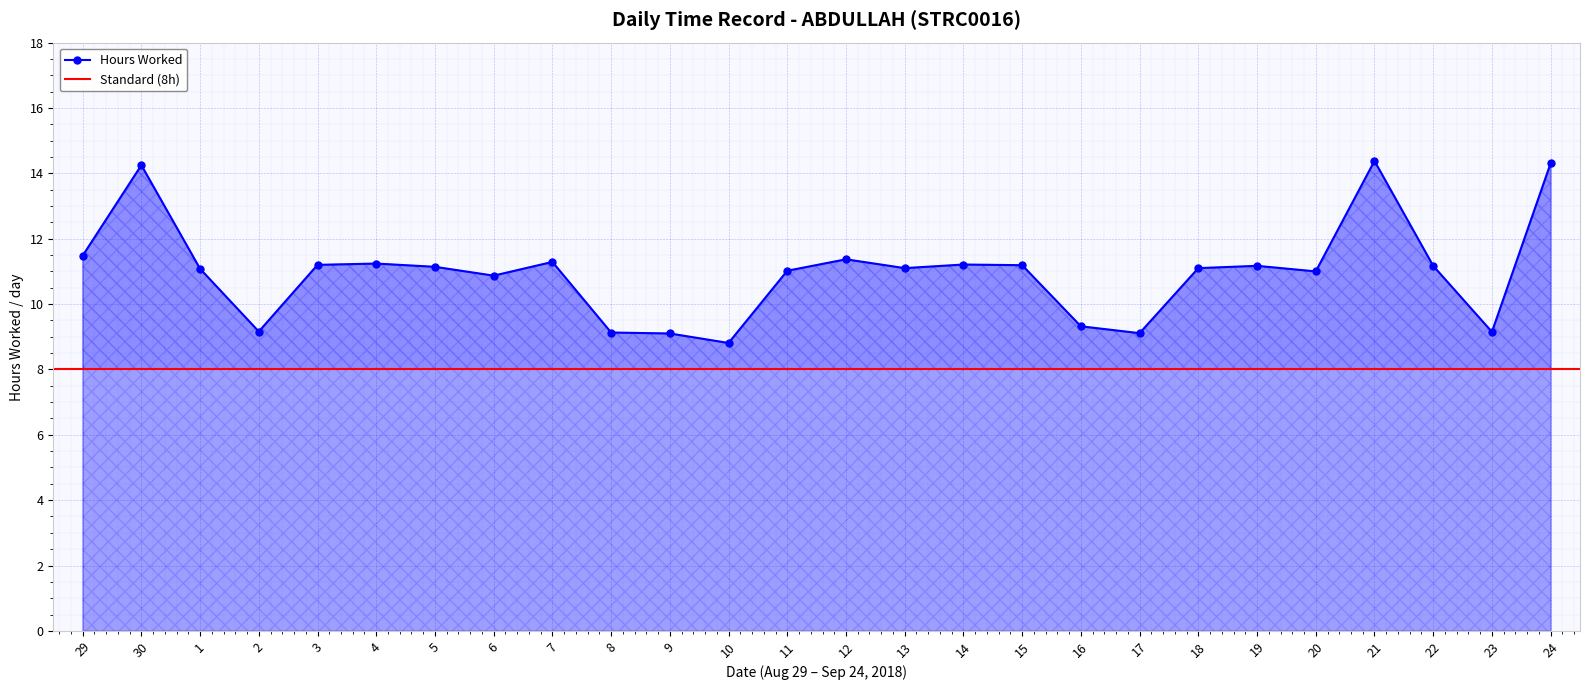

What is the average value?

11.0